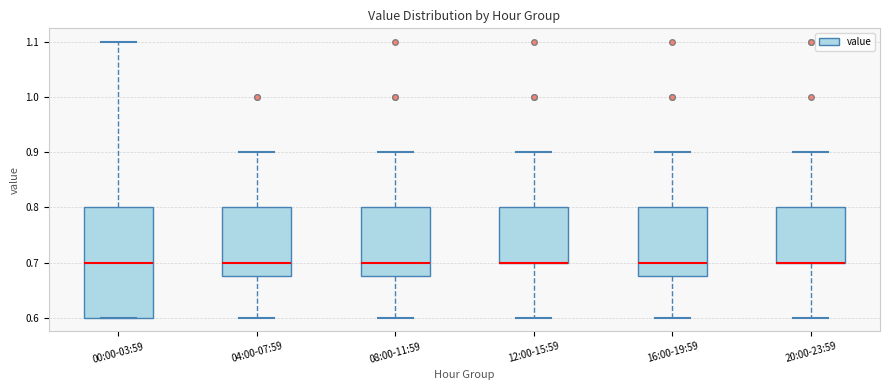

Which box is the tallest, from its lower edge to its upper edge?

00:00-03:59